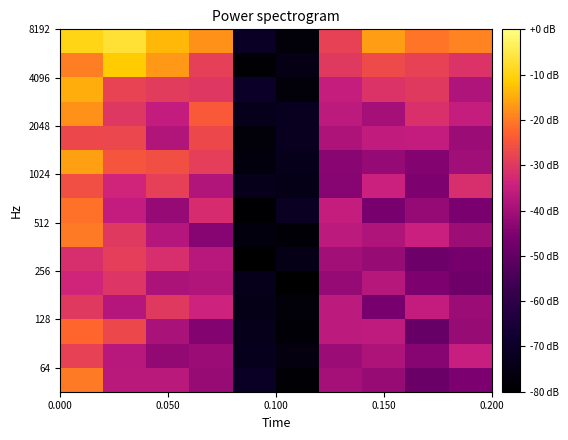

How many distinct data groups are displayed?

15